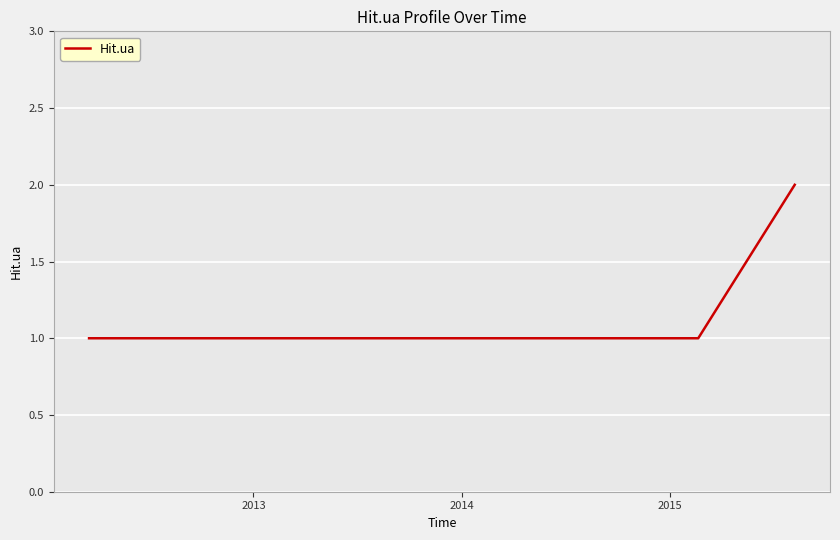

How many lines are shown in the chart?

1